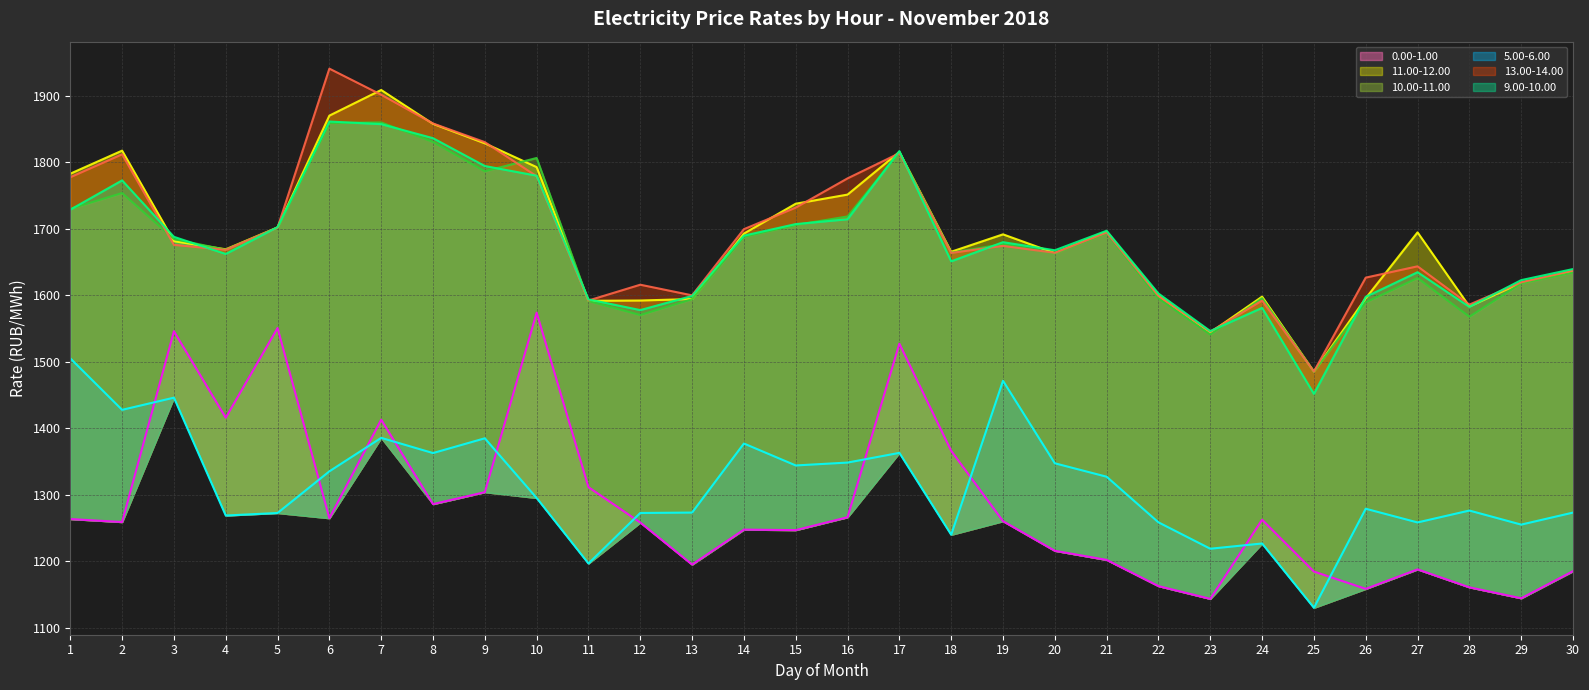

What value does the 11.00-12.00 (line) series have at 21?

1695.4